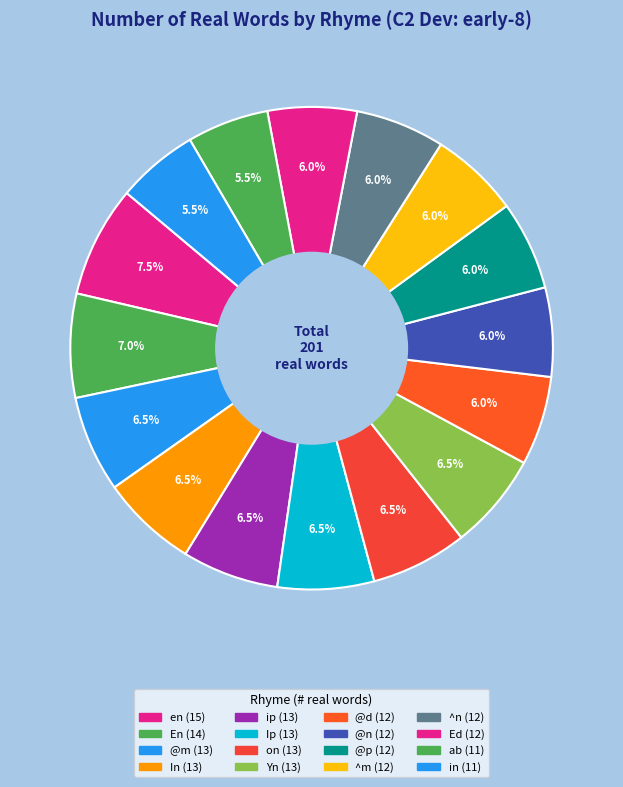

How many slices are in this pie chart?

16